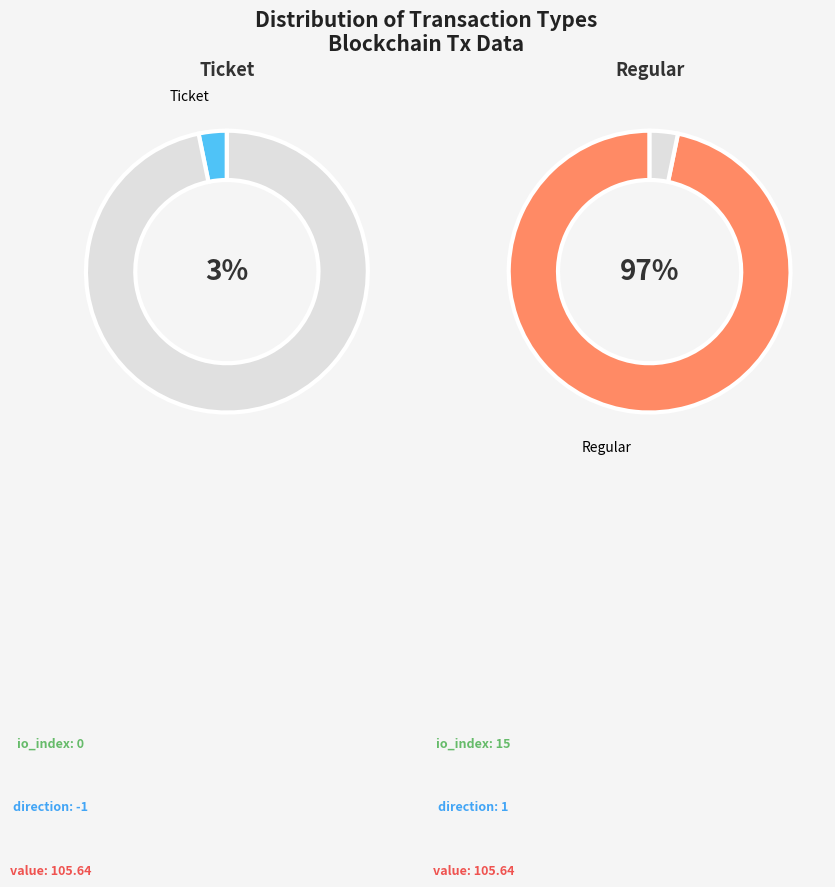

How many segments does this pie chart have?

2